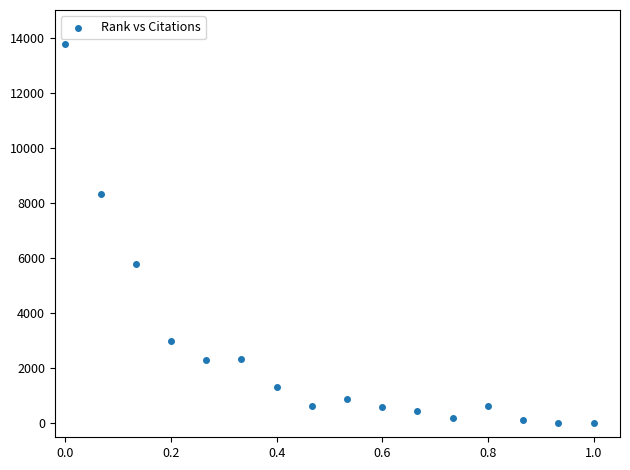

What Y value in the scatter plot is closest to 6892?

5798